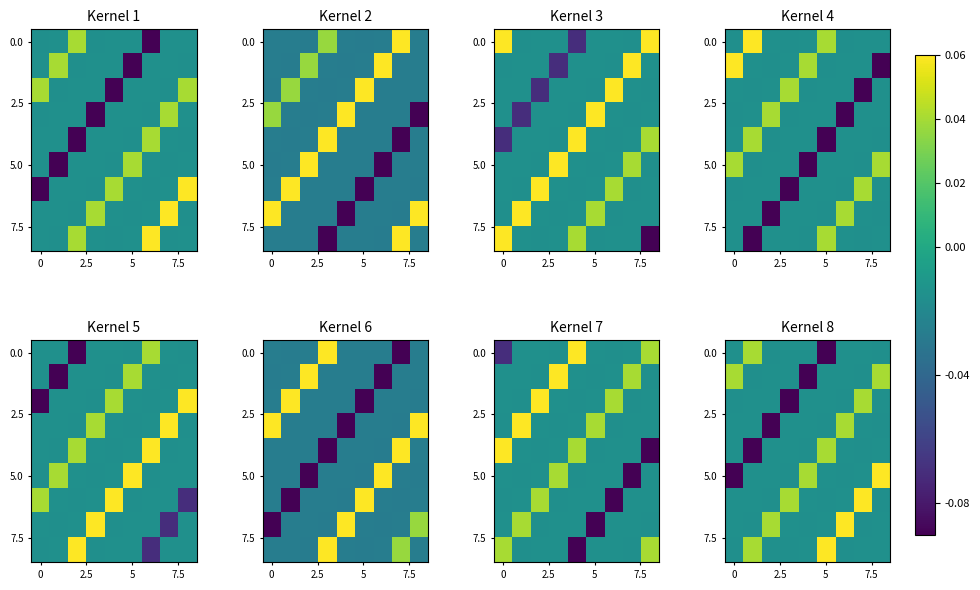

At how many categories does at least one series exceed 0?

9